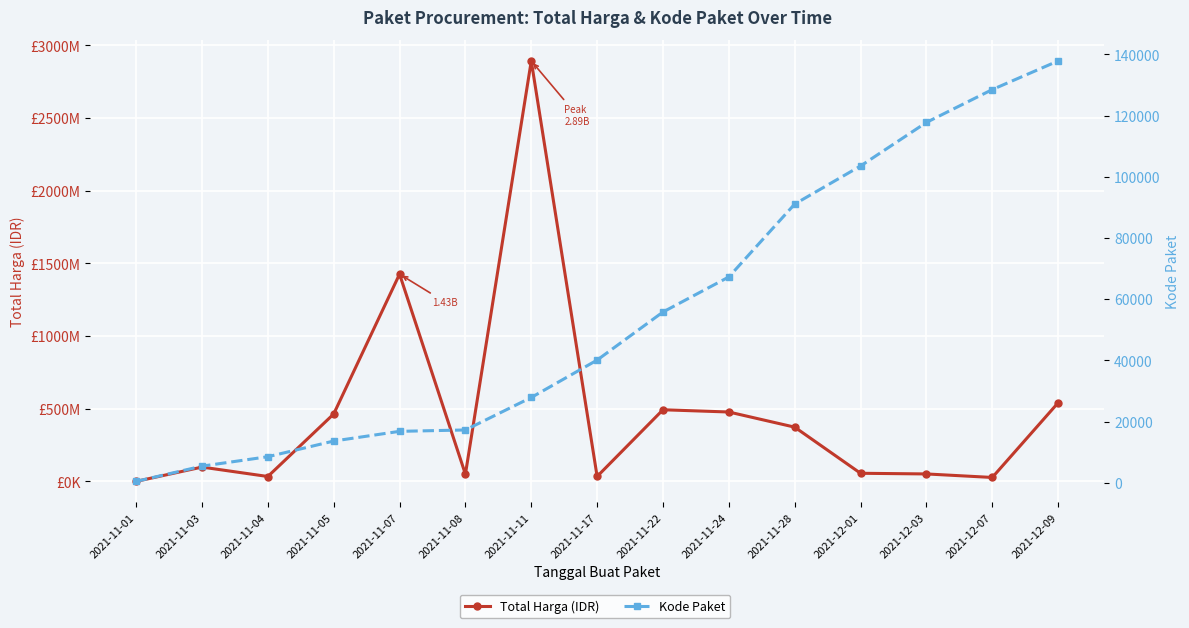

What is the spread (max minus min) of values at 2021-11-08?

49712768